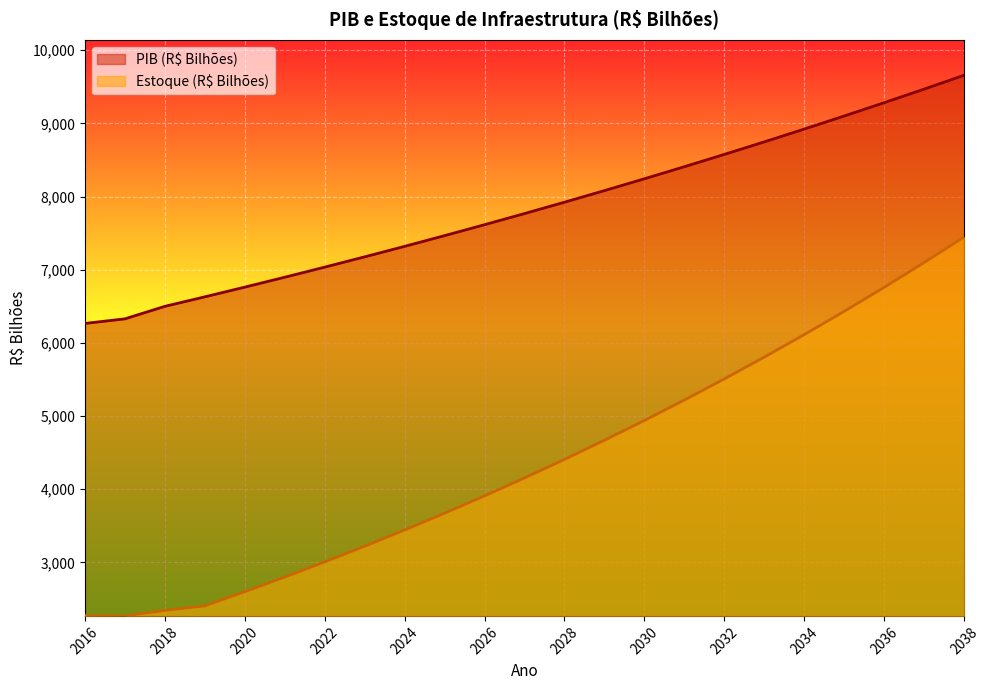

True or false: Estoque (R$ Bilhões) and PIB (R$ Bilhões) cross at least once.

False